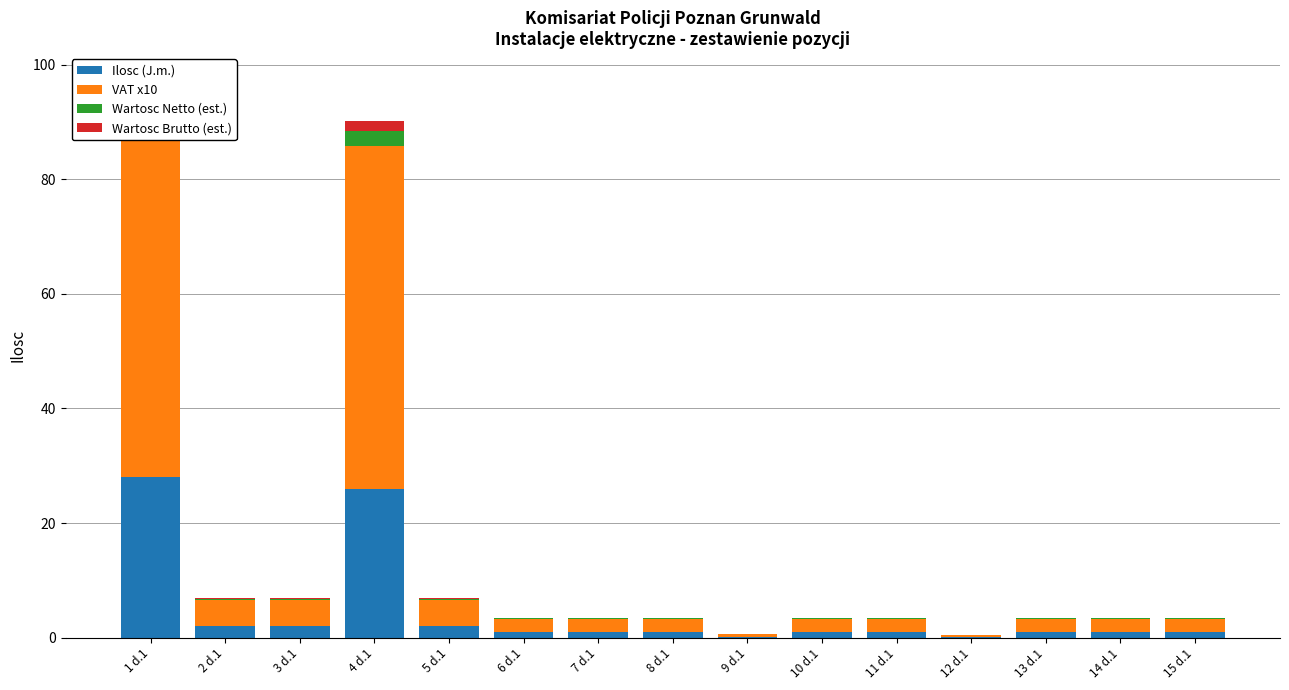

What is the label of the 1st bar from the right?

15 d.1